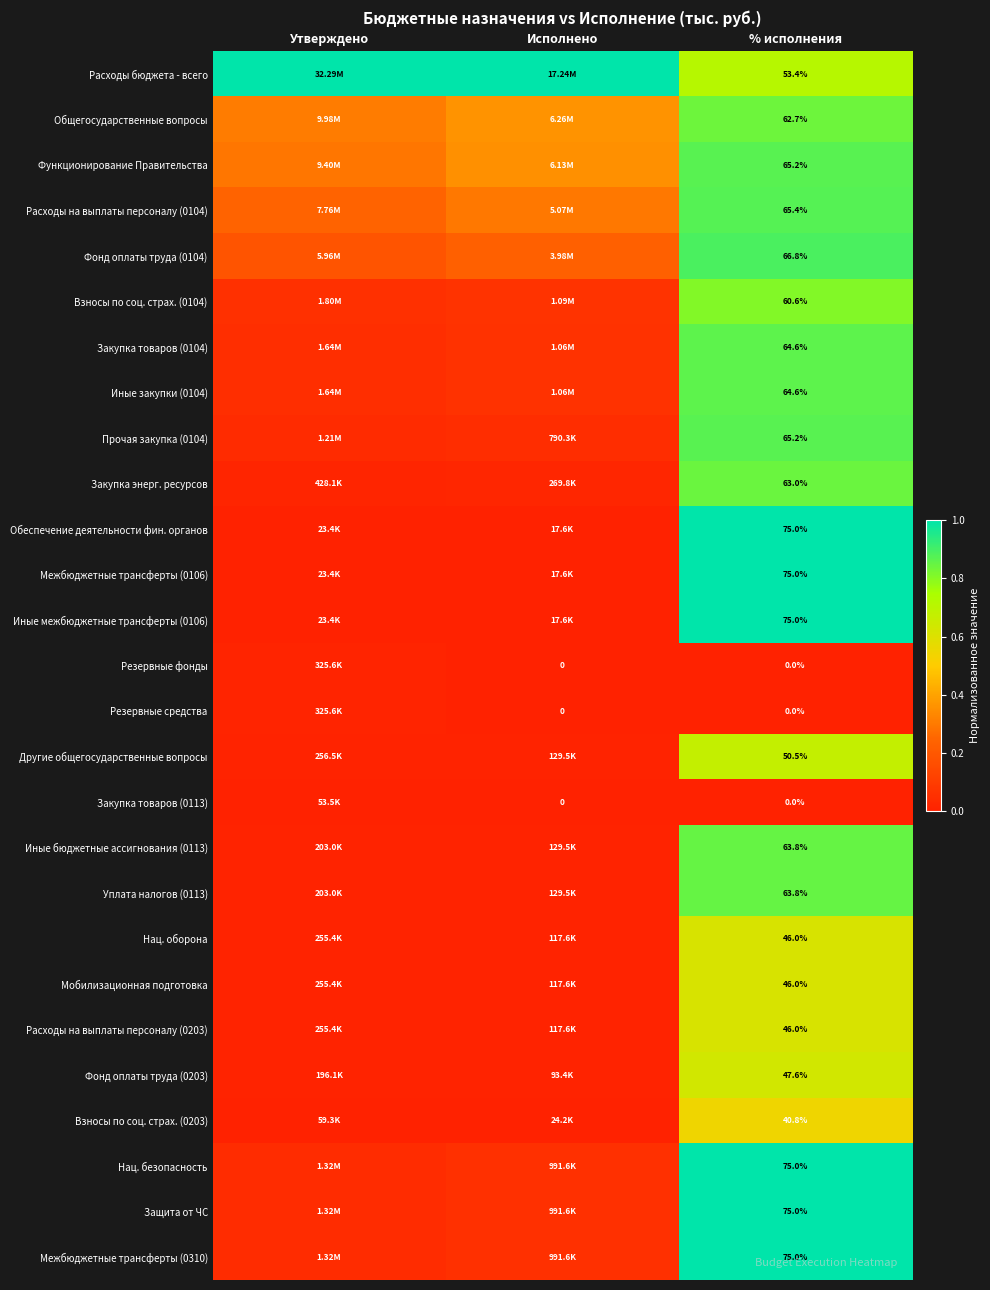

Is the value of Иные закупки (0104) at Утверждено greater than the value of Расходы на выплаты персоналу (0104) at Утверждено?

No